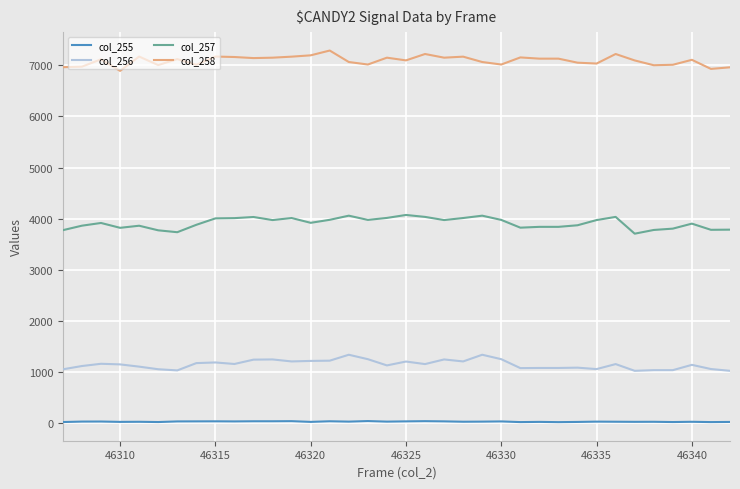

Rank the series by their average value, from lowest to highest.

col_255, col_256, col_257, col_258